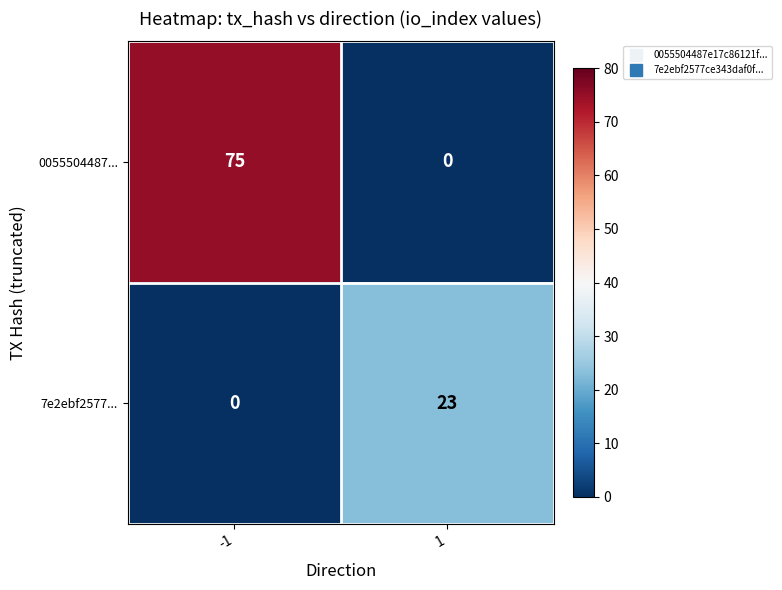

Read the 7e2ebf2577... value at 1, to the nearest 10.

20